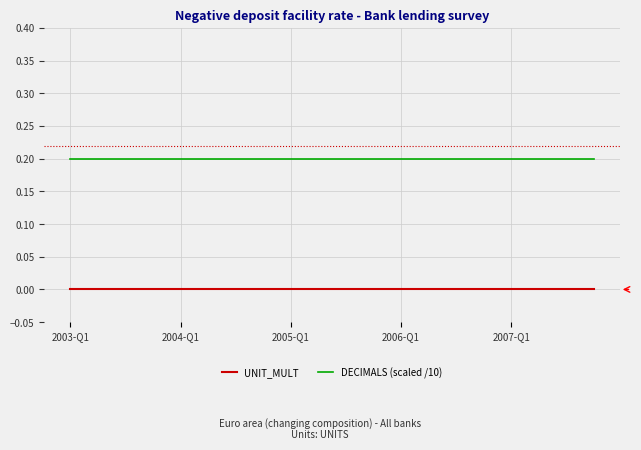

True or false: UNIT_MULT and DECIMALS (scaled /10) intersect in this chart.

False